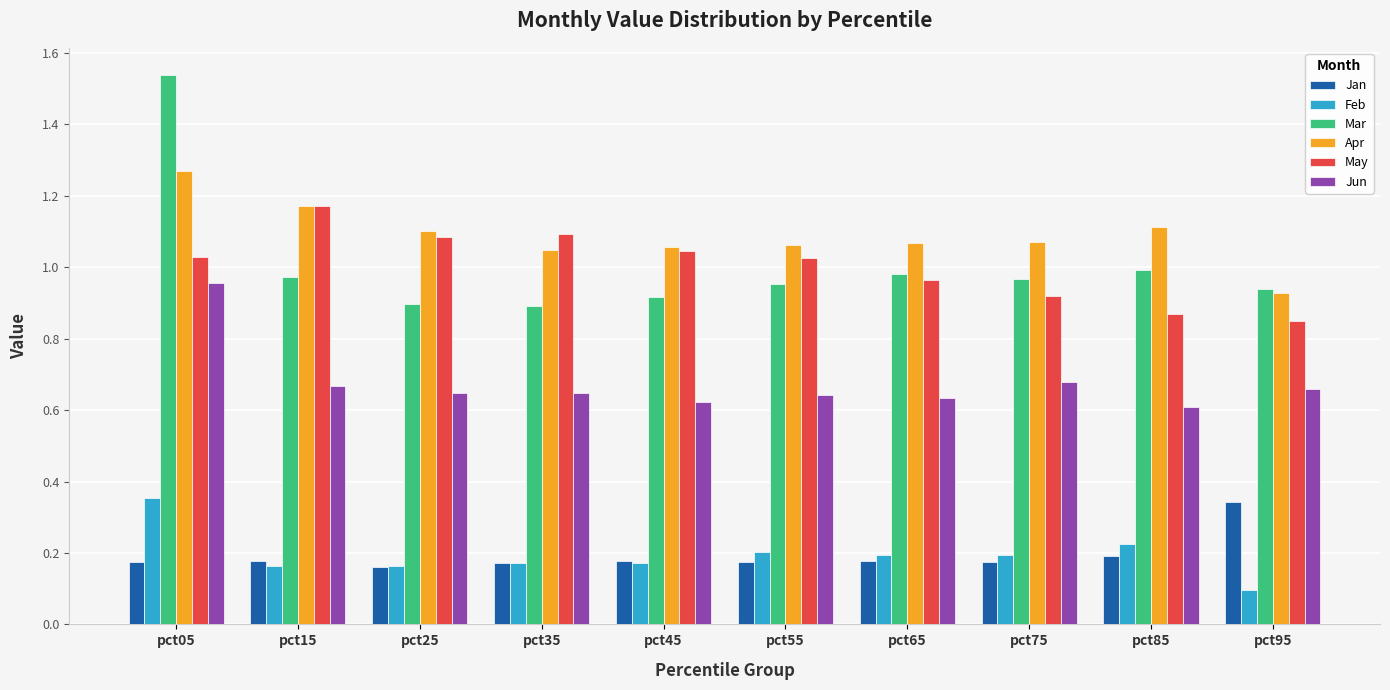

Which series has the largest total across all categories?

Apr